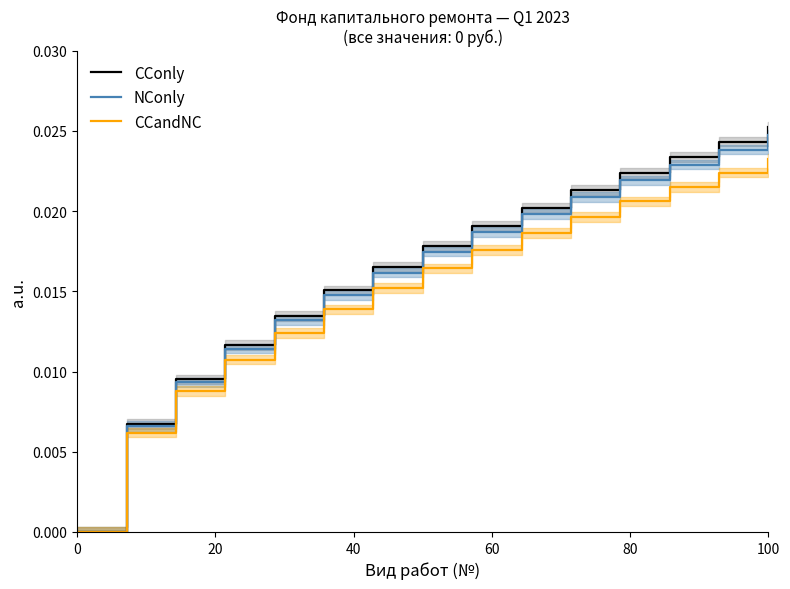

At how many categories does at least one series exceed 0?

14